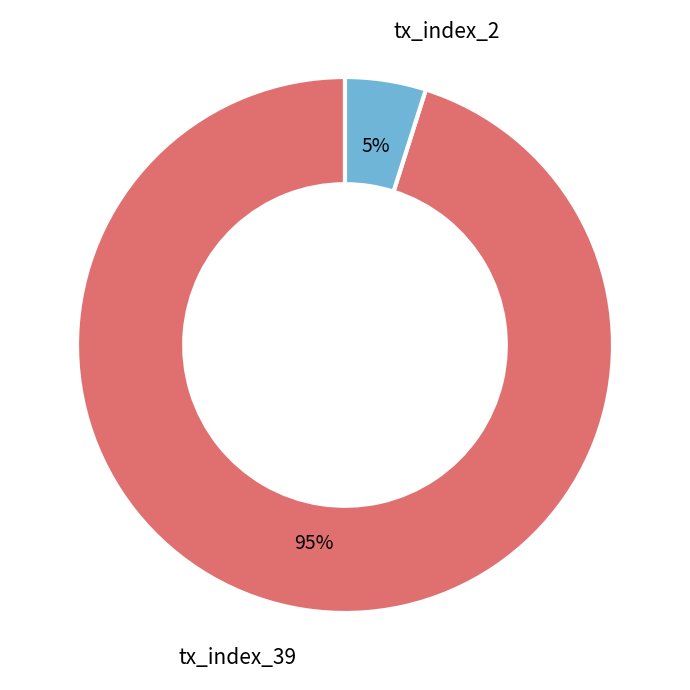

Which category has the smallest portion of the pie?

tx_index_2